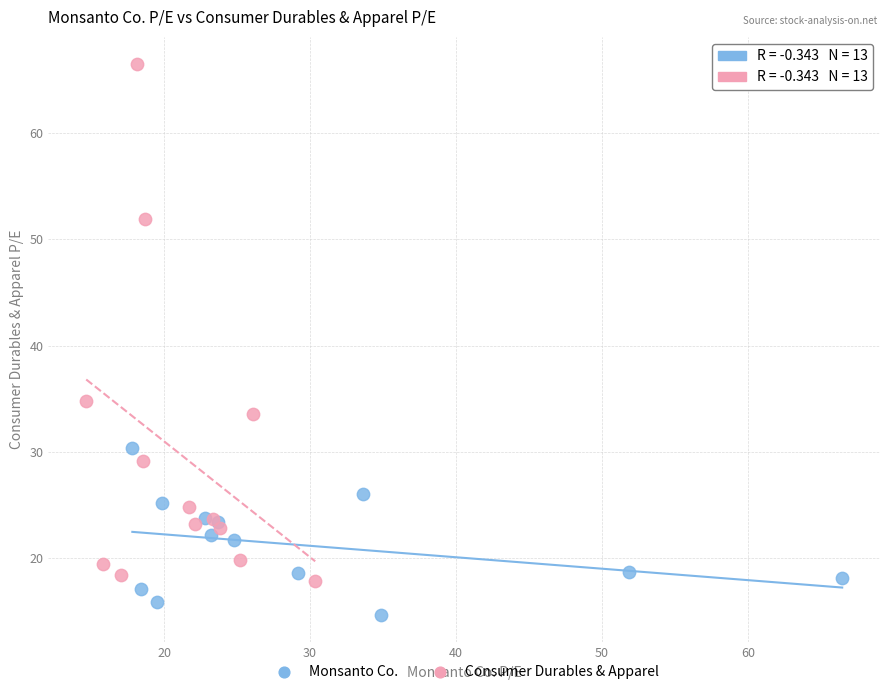

What are all the series names shown in the legend?

Monsanto Co., Consumer Durables & Apparel